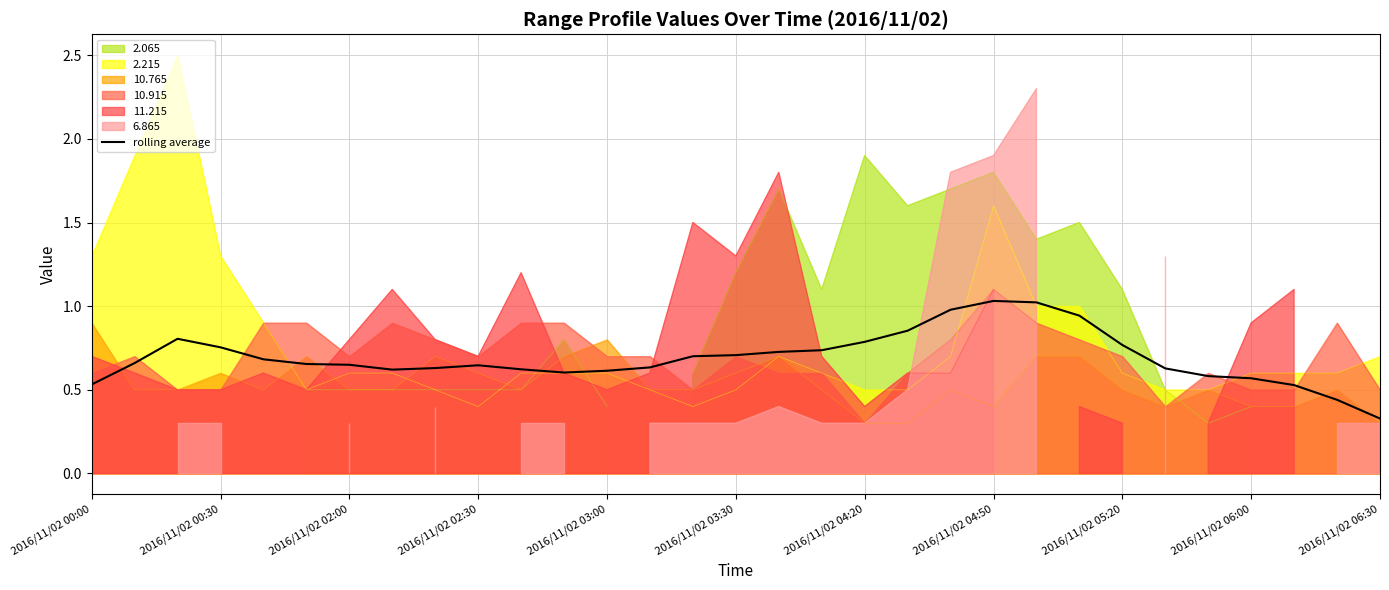

Count the number of categories in the chart.

31